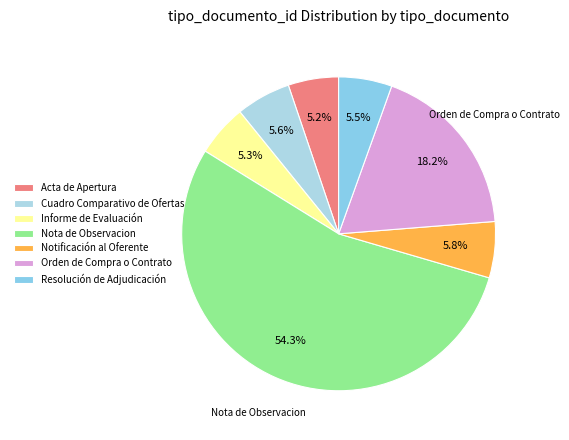

The Resolución de Adjudicación slice represents 5% of the pie. True or false?

True